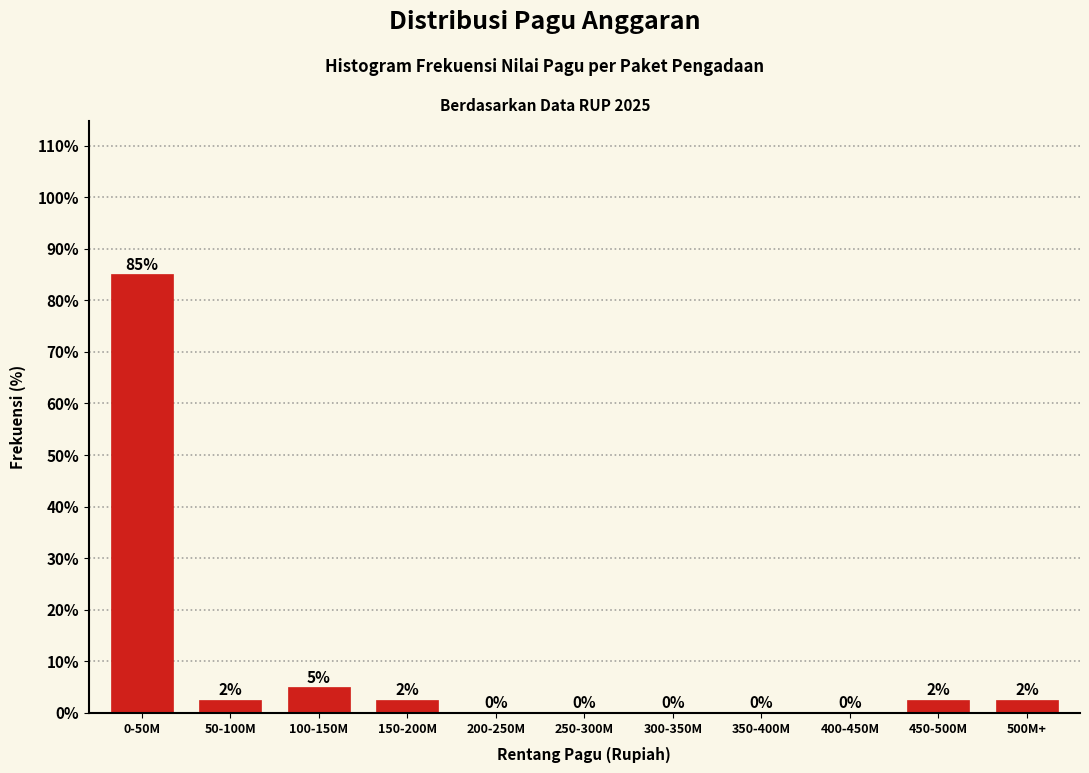

Is it true that the value at 300-350M is 0.0?

True